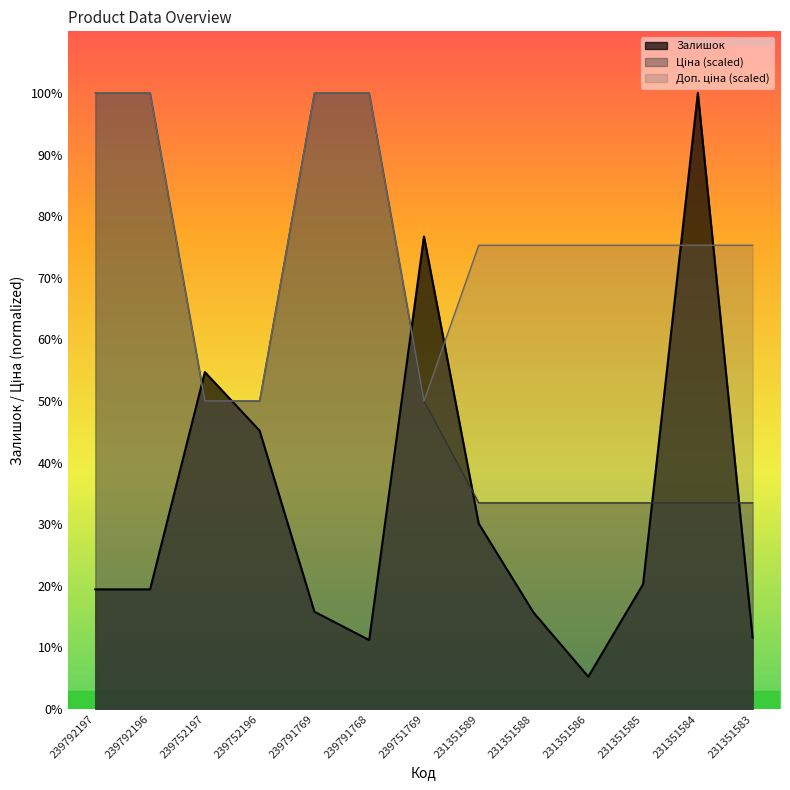

How many lines are shown in the chart?

3